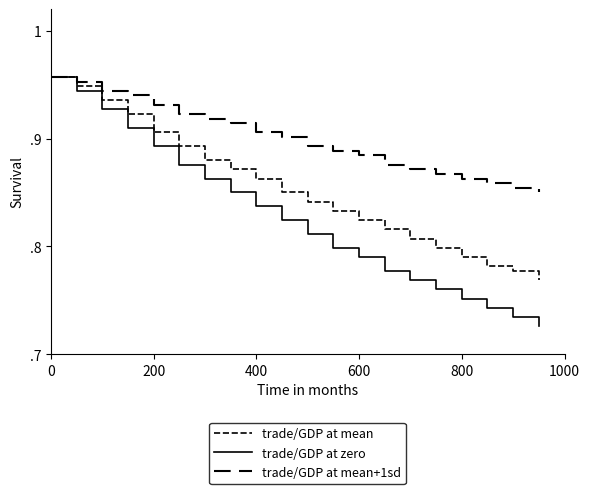

True or false: trade/GDP at mean and trade/GDP at zero cross at least once.

False